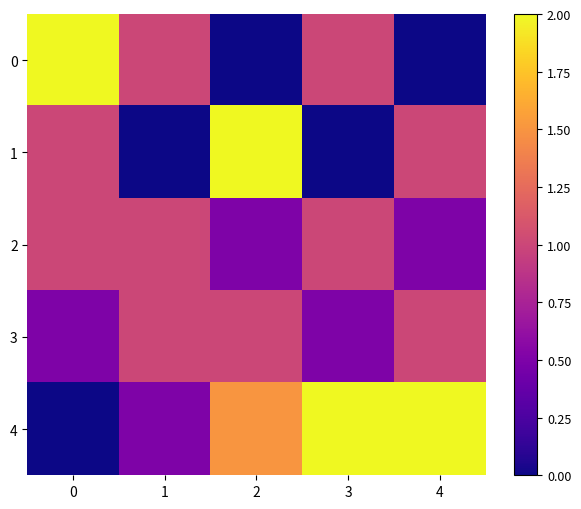

Reading right to left, transcribe all the data shown in this chart.

0: 4=0.0	3=1.0	2=0.0	1=1.0	0=2.0
1: 4=1.0	3=0.0	2=2.0	1=0.0	0=1.0
2: 4=0.5	3=1.0	2=0.5	1=1.0	0=1.0
3: 4=1.0	3=0.5	2=1.0	1=1.0	0=0.5
4: 4=2.0	3=2.0	2=1.5	1=0.5	0=0.0